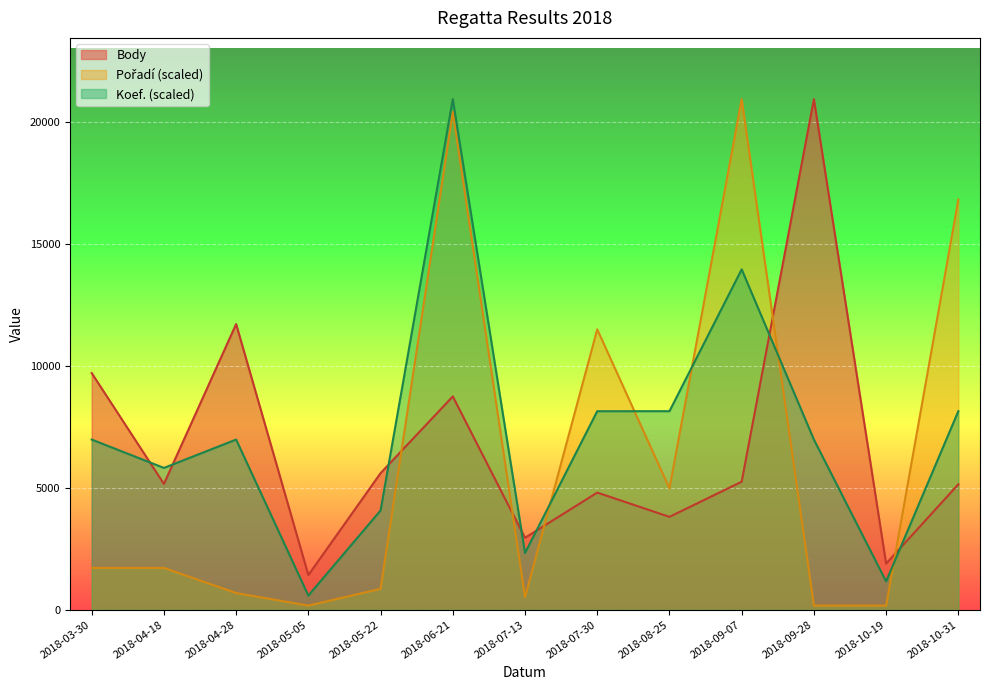

How many intersections are there between Koef. and Pořadí?

5